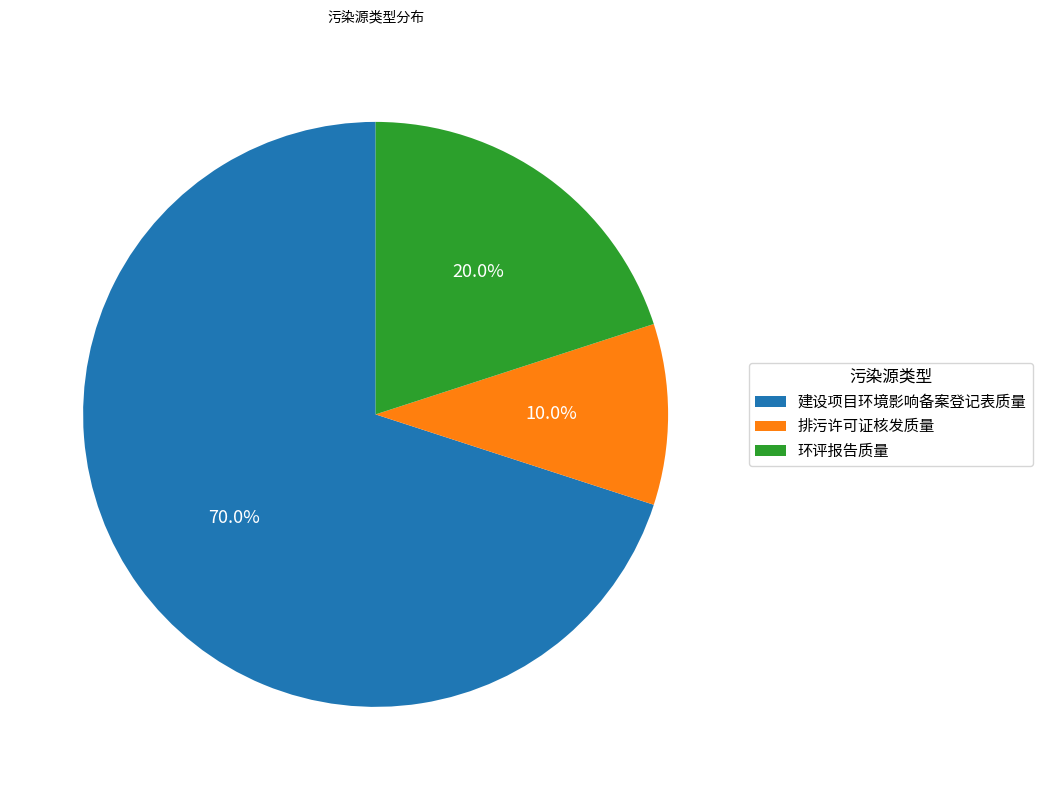

To the nearest percent, what is the difference between the largest and smallest slice percentages?

60%